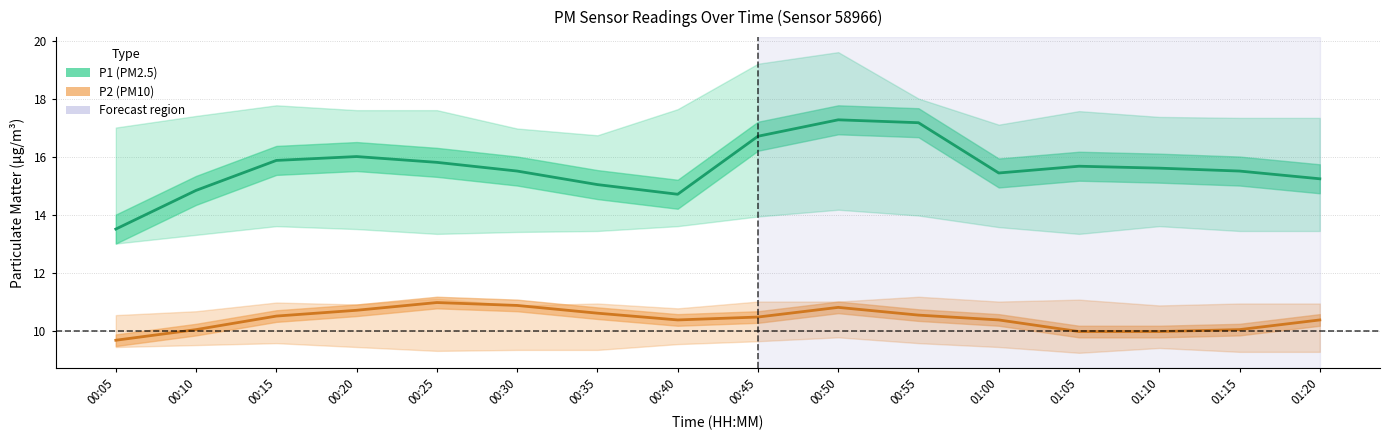

At which label is P2 closest to 10?

00:10